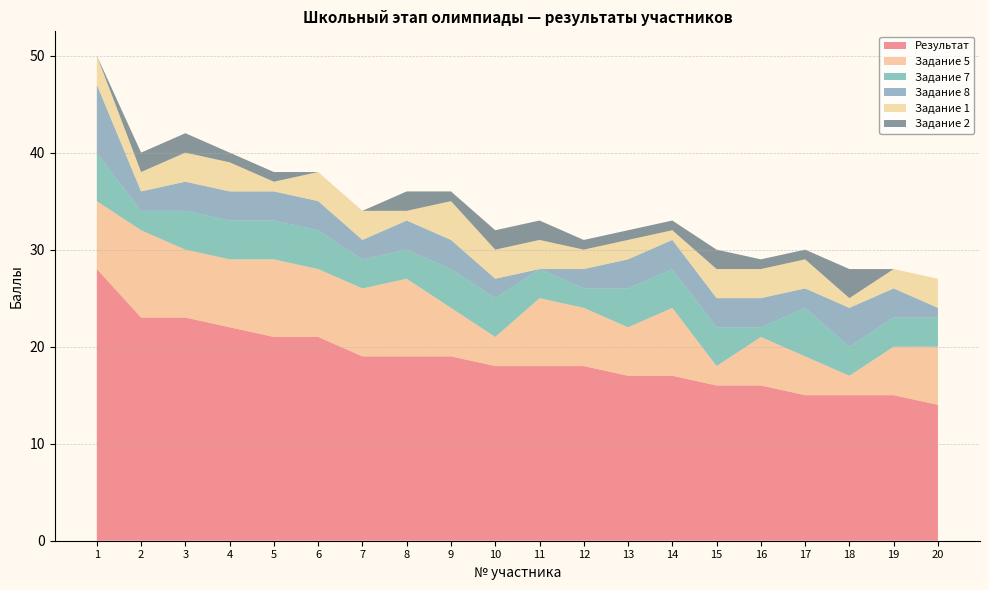

Reading left to right, transcribe all the data shown in this chart.

Результат: 28	23	23	22	21	21	19	19	19	18	18	18	17	17	16	16	15	15	15	14
Задание 5: 7	9	7	7	8	7	7	8	5	3	7	6	5	7	2	5	4	2	5	6
Задание 7: 5	2	4	4	4	4	3	3	4	4	3	2	4	4	4	1	5	3	3	3
Задание 8: 7	2	3	3	3	3	2	3	3	2	0	2	3	3	3	3	2	4	3	1
Задание 1: 3	2	3	3	1	3	3	1	4	3	3	2	2	1	3	3	3	1	2	3
Задание 2: 0	2	2	1	1	0	0	2	1	2	2	1	1	1	2	1	1	3	0	0